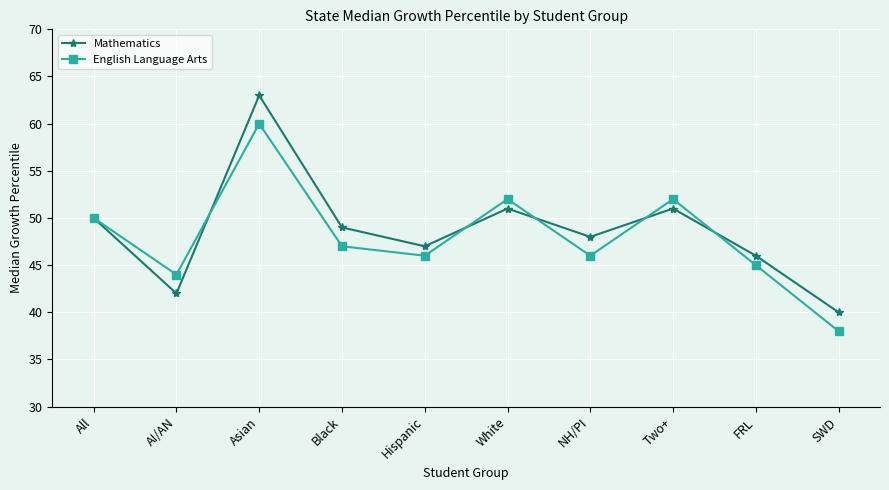

What is the difference between the maximum and minimum values in the English Language Arts series?

22